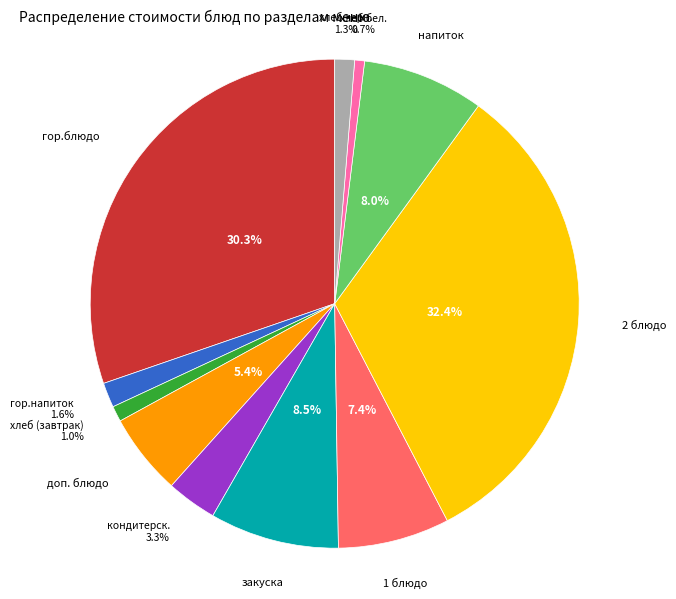

Is 2 блюдо the majority of the pie?

No